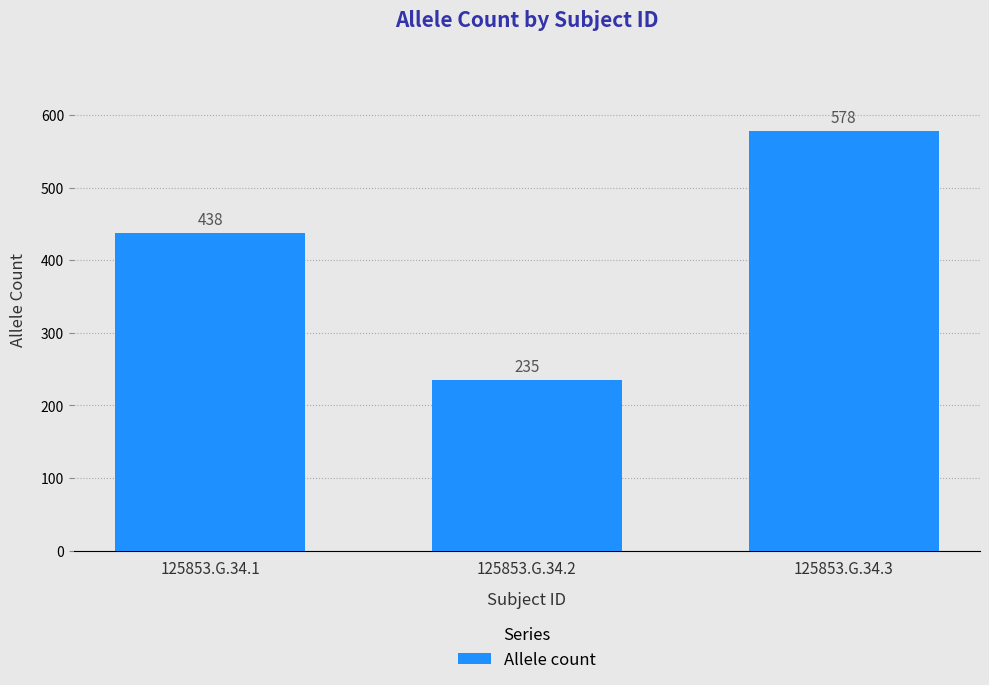

Rank the categories by value from highest to lowest.

125853.G.34.3, 125853.G.34.1, 125853.G.34.2